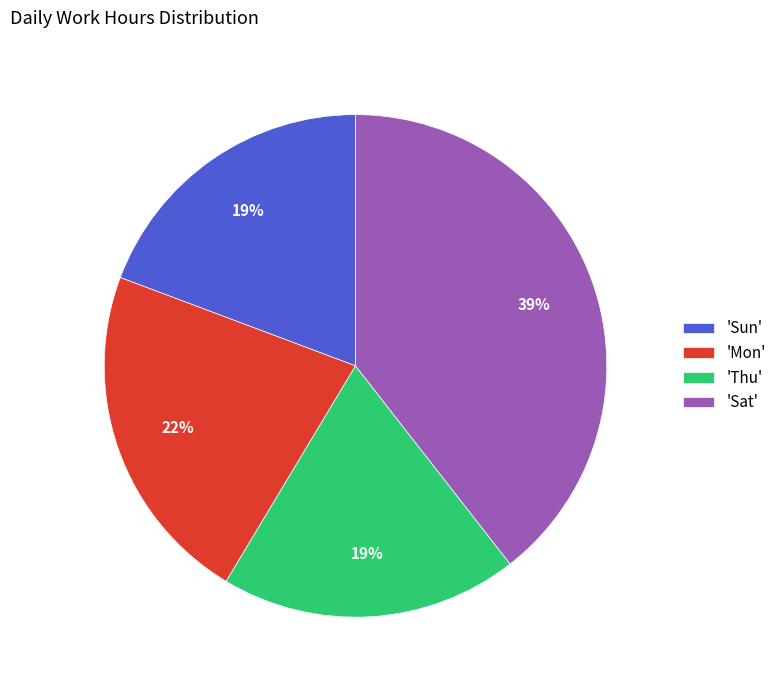

Which slice is the largest?

'Sat'